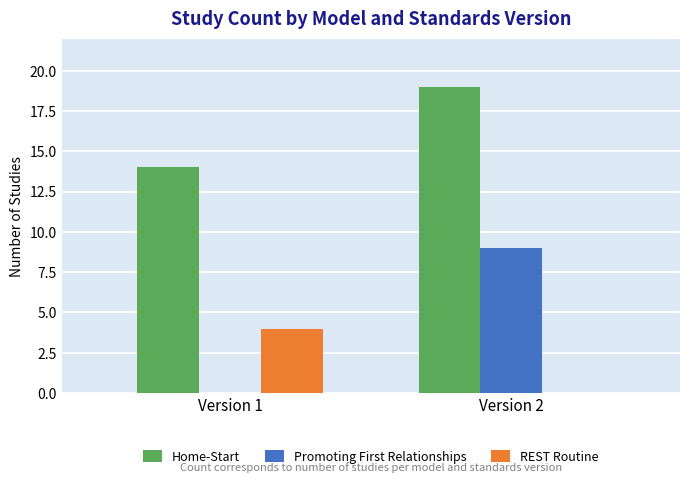

Reading right to left, extract all data points from this chart.

Home-Start: 19	14
Promoting First Relationships: 9	0
REST Routine: 0	4